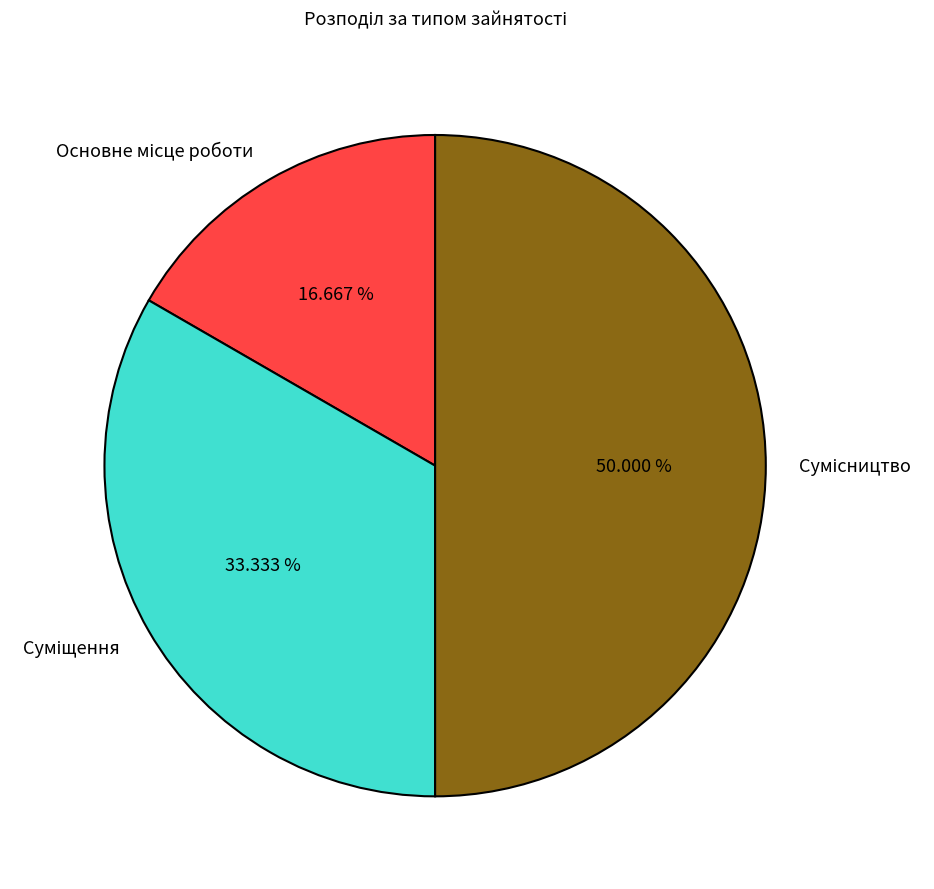

To the nearest percent, what percentage of the pie is Суміщення?

33%